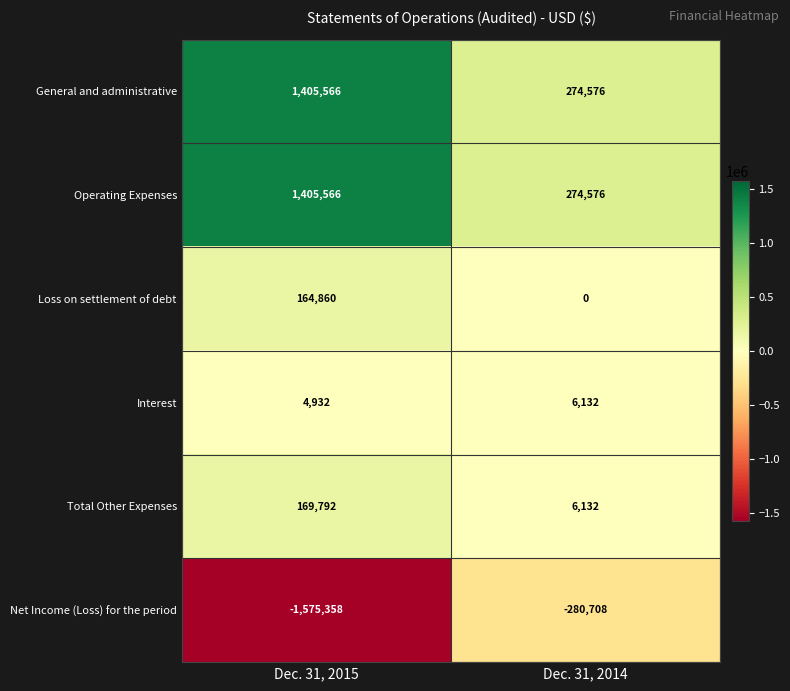

What is the spread (max minus min) of values at Dec. 31, 2014?

555284